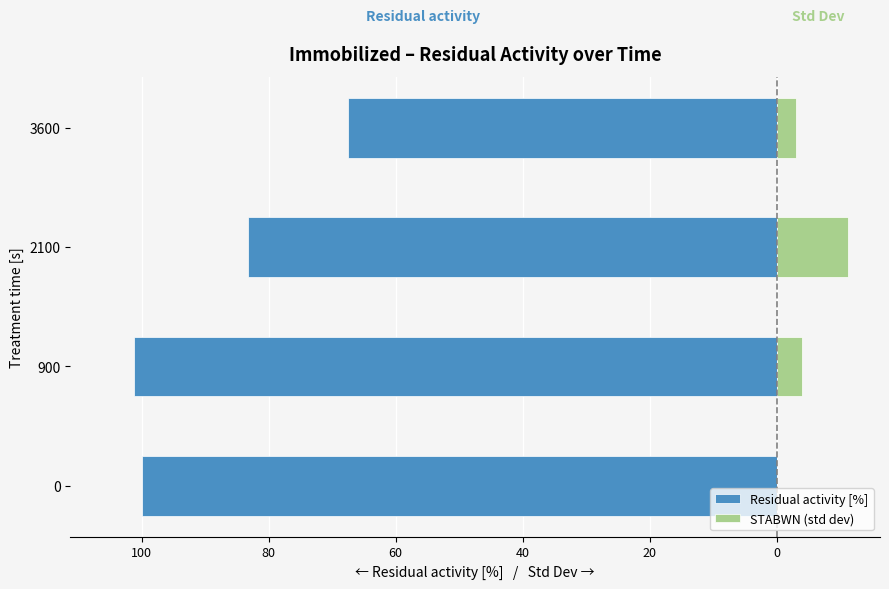

What are all the series names shown in the legend?

Residual activity [%], STABWN (std dev)